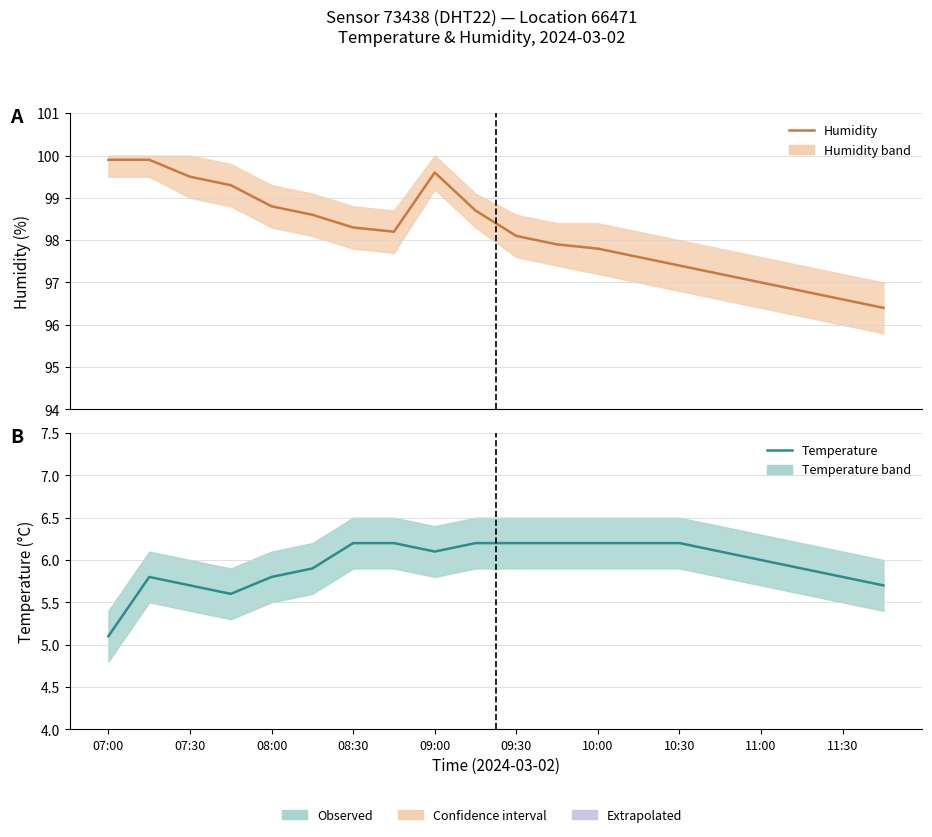

What is the total value across all series at 13?

103.8